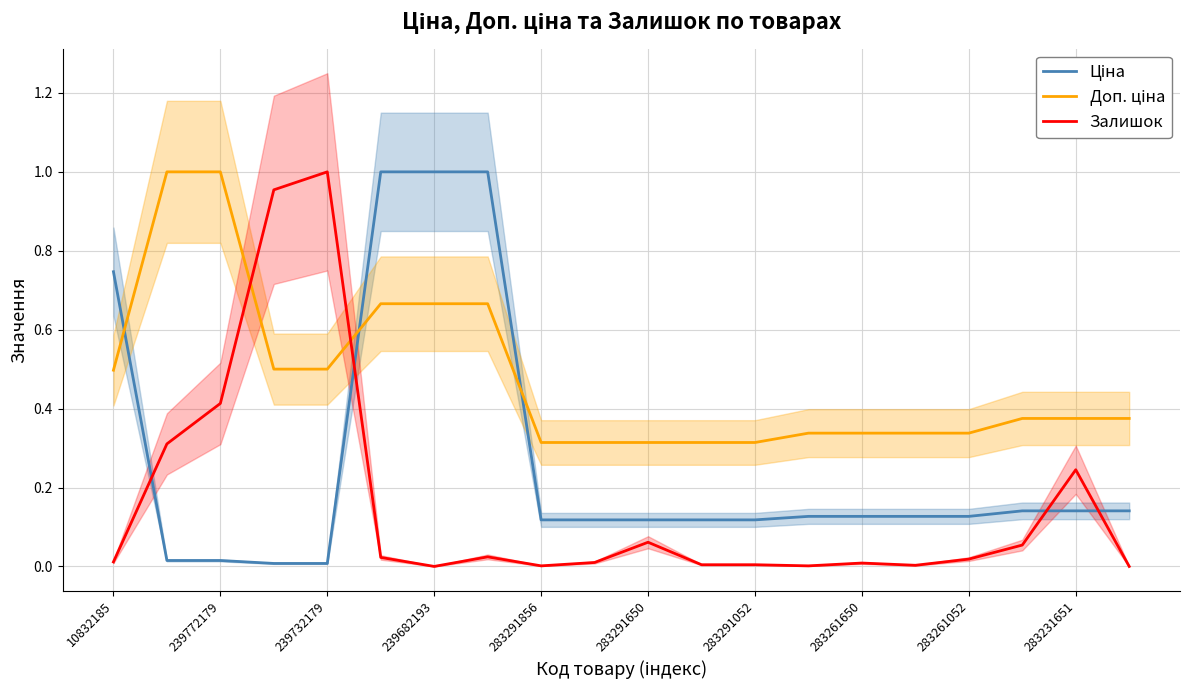

Is it true that Ціна equals 0.1 at 15?

False